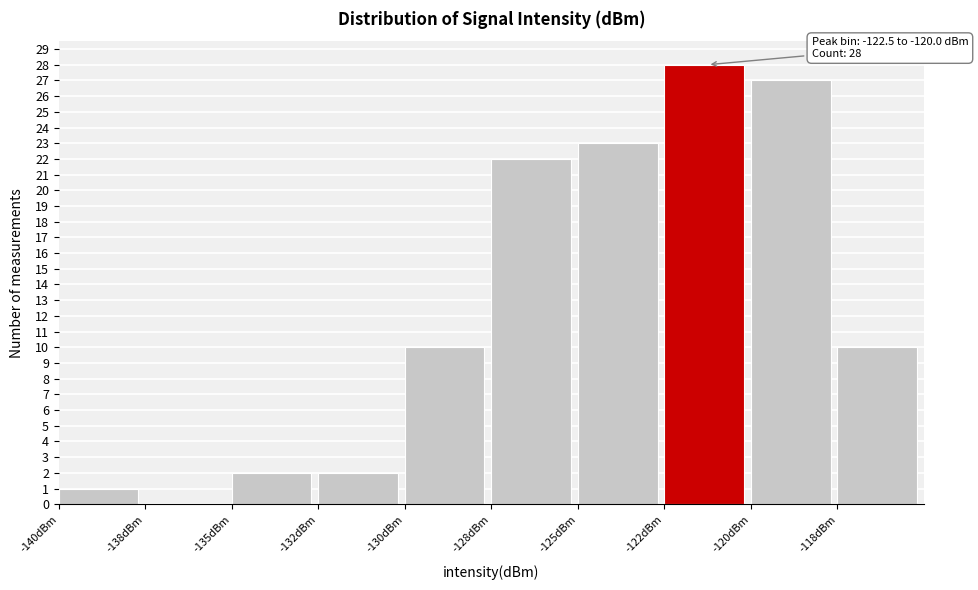

Reading right to left, extract all data points from this chart.

-118dBm=10	-120dBm=27	-122dBm=28	-125dBm=23	-128dBm=22	-130dBm=10	-132dBm=2	-135dBm=2	-138dBm=0	-140dBm=1